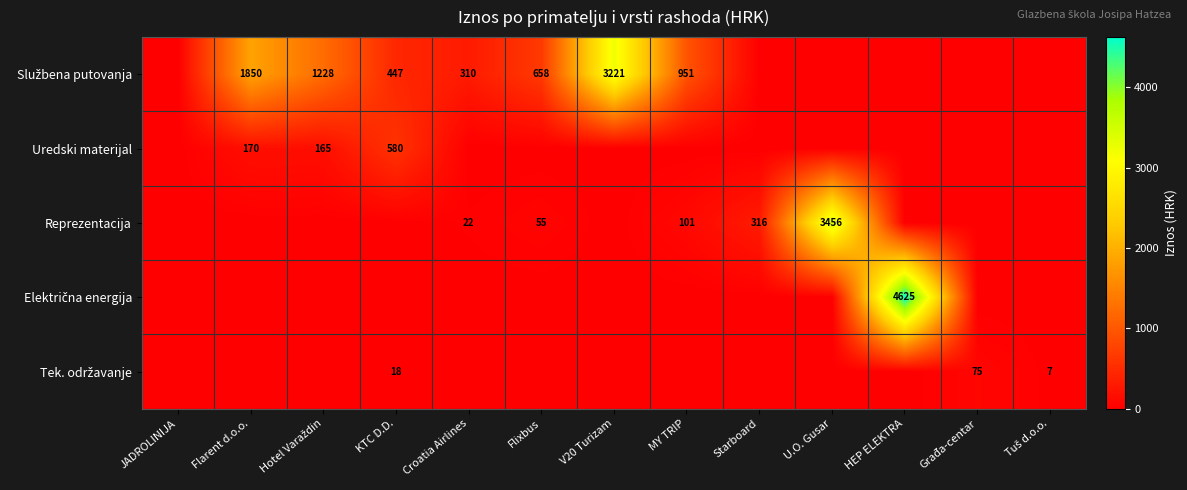

At which category is the sum across all series the highest?

HEP ELEKTRA